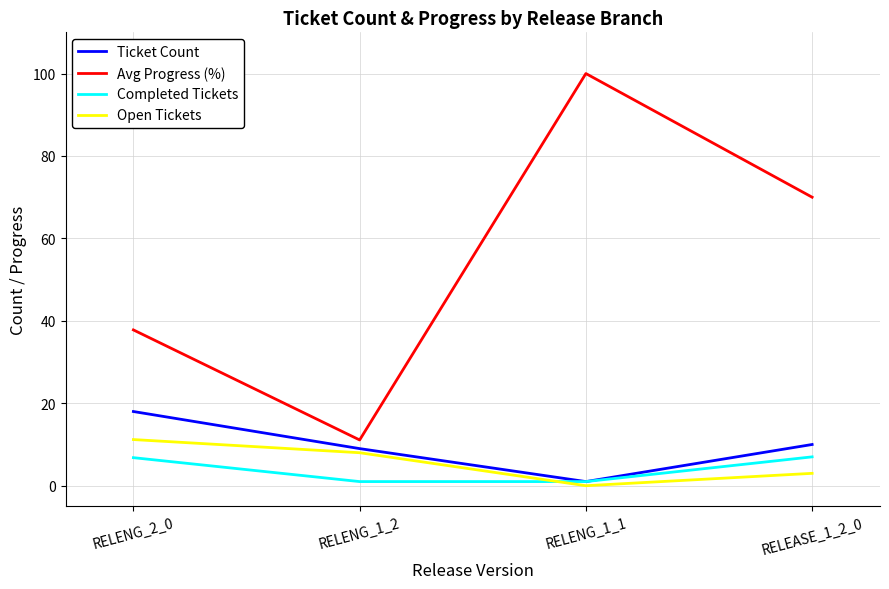

At RELENG_2_0, list the series in order from smallest to largest.

Completed Tickets, Open Tickets, Ticket Count, Avg Progress (%)